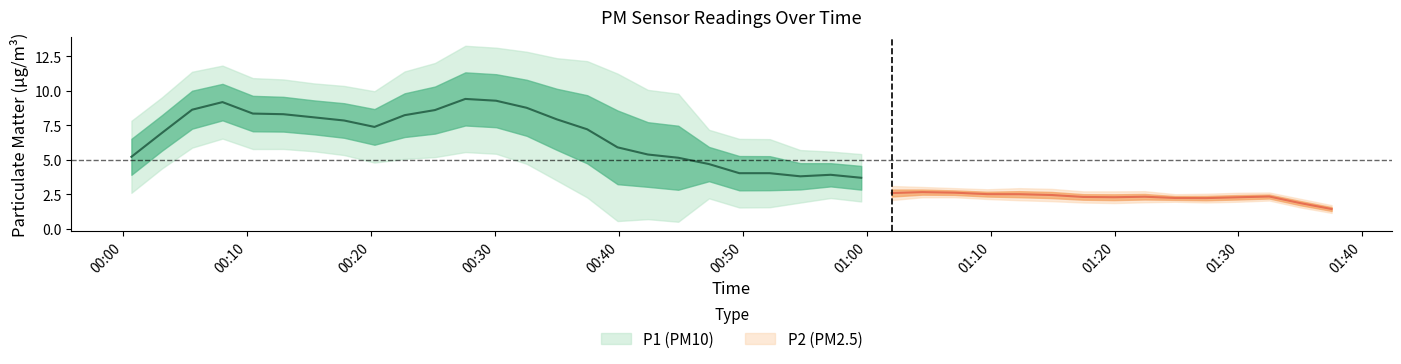

How many lines are shown in the chart?

2